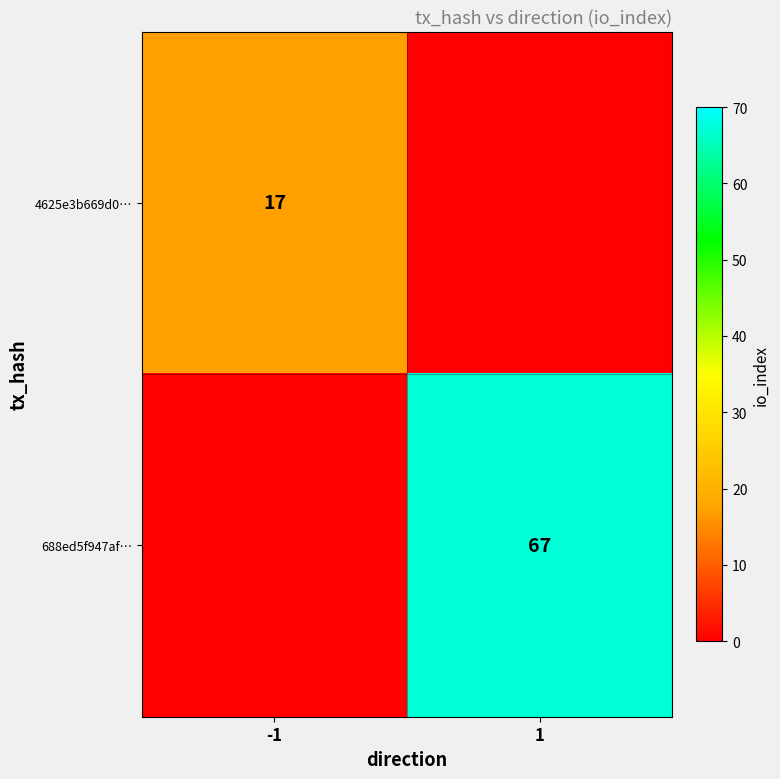

True or false: 688ed5f947af… has a value of 37 at 1.

False